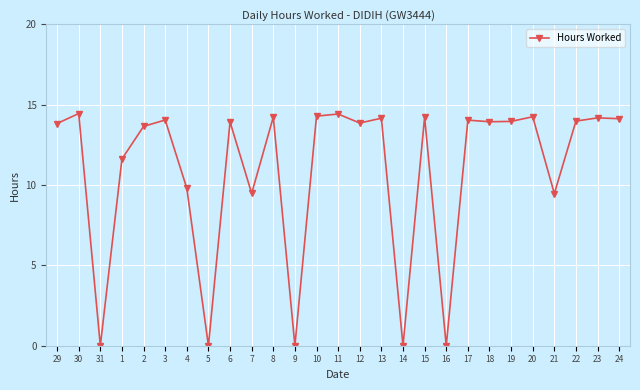

What position from the left is 11?

14